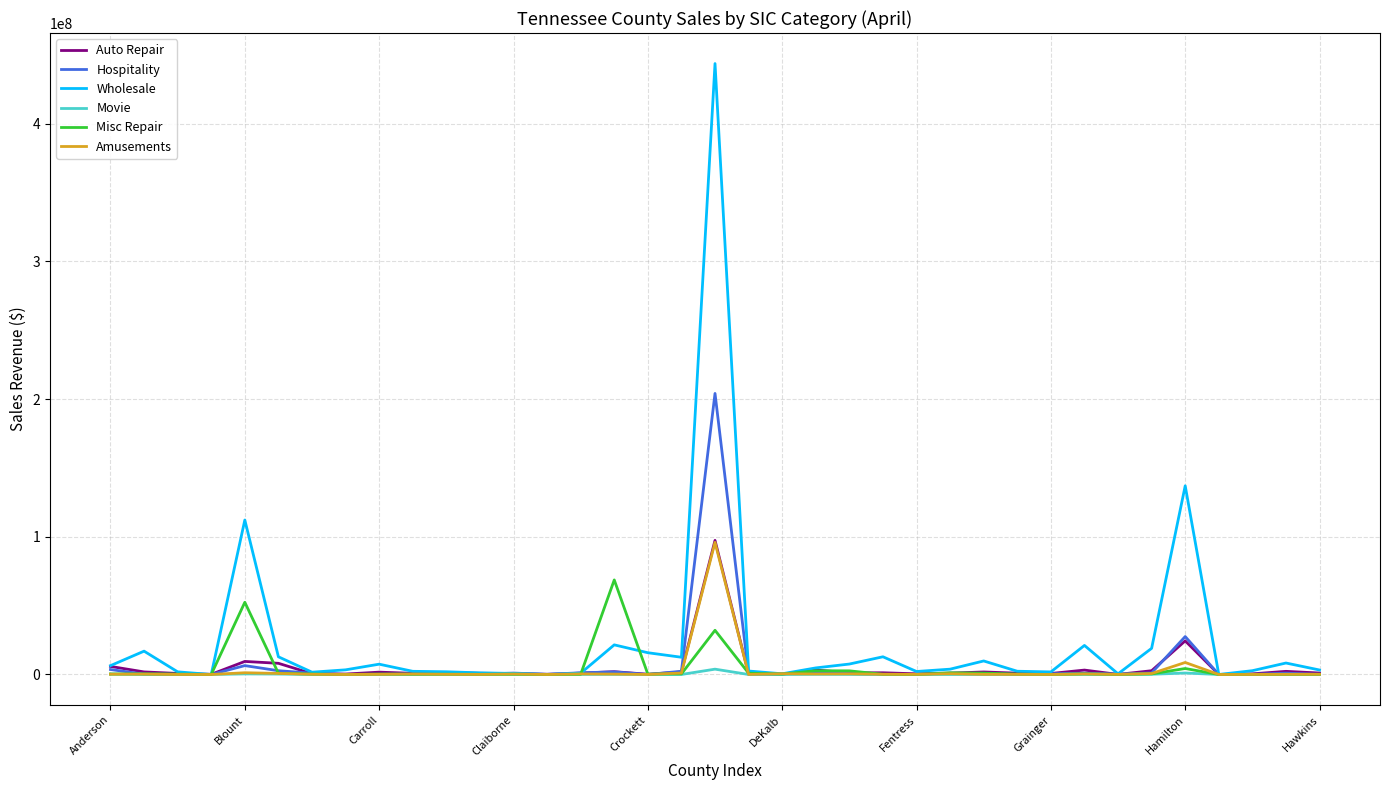

What is the maximum value shown in the chart?

443605239